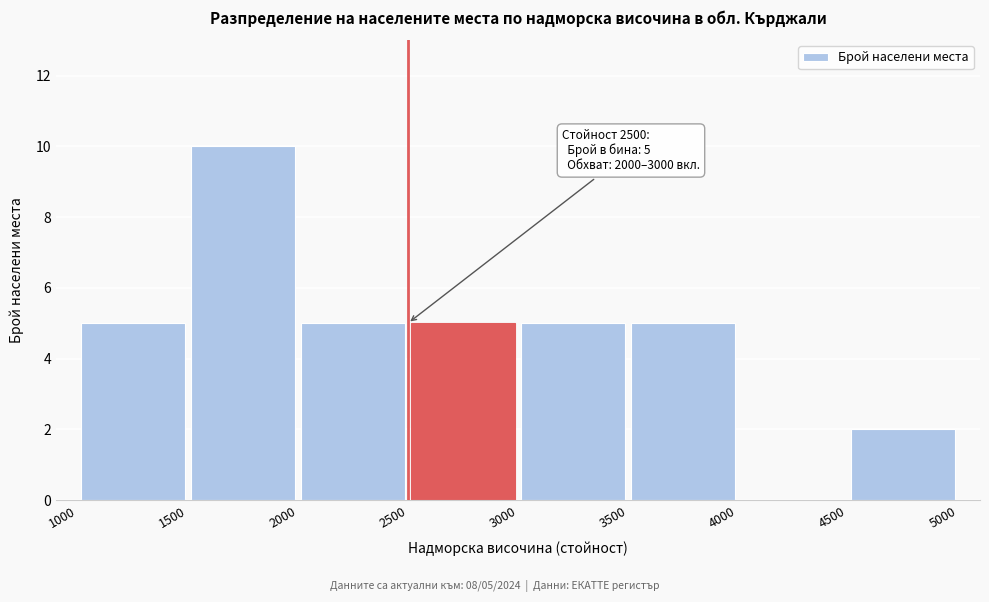

Over which range of the x-axis is the bar tallest?

1500 to 2000